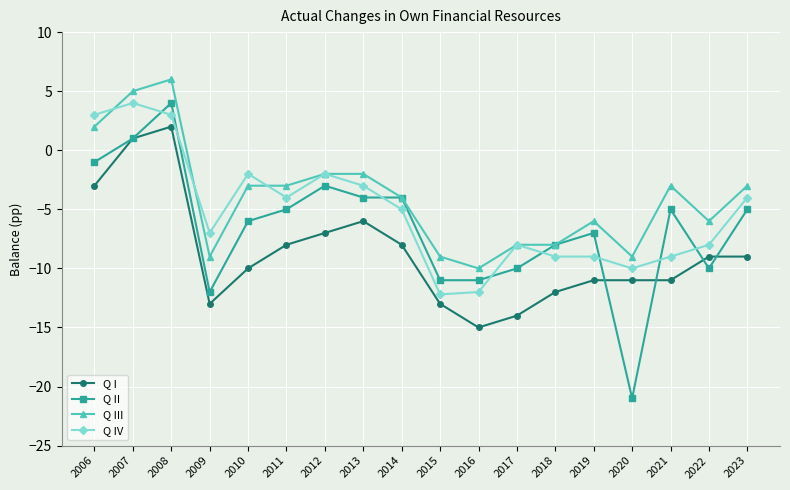

Rank the series by their average value, from highest to lowest.

Q III, Q IV, Q II, Q I